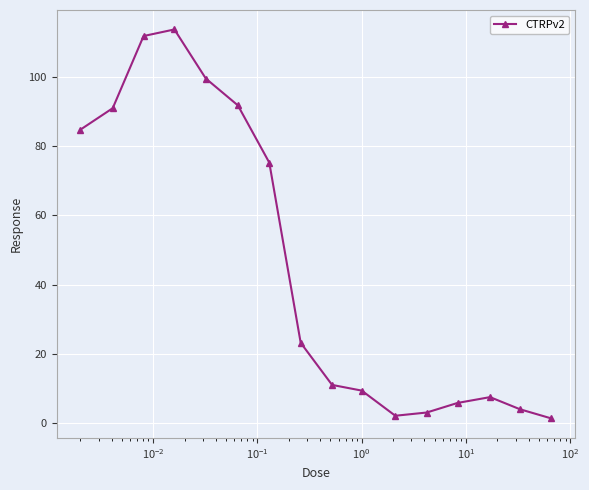

What is the value of the 13th point from the left?

5.8